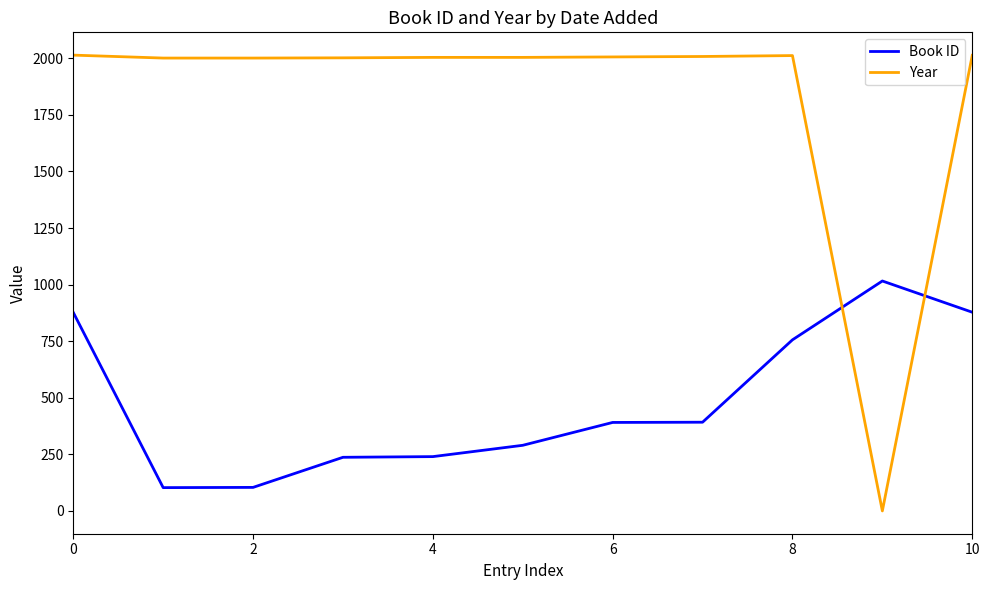

True or false: Year has more than 0 points higher than both neighbors.

True